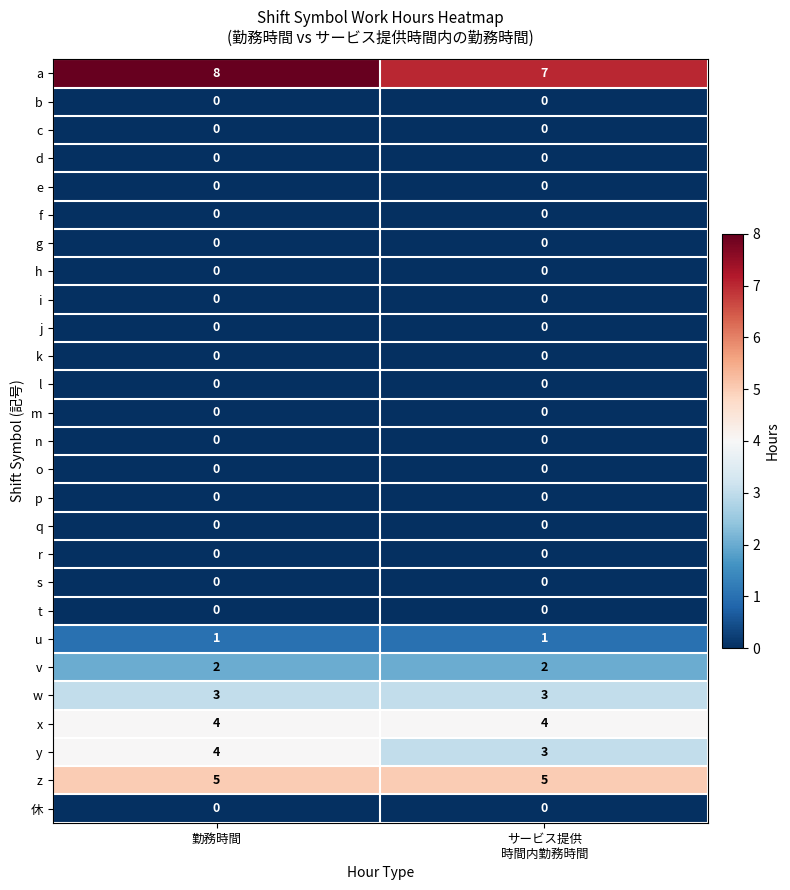

Which series has the largest total across all categories?

a